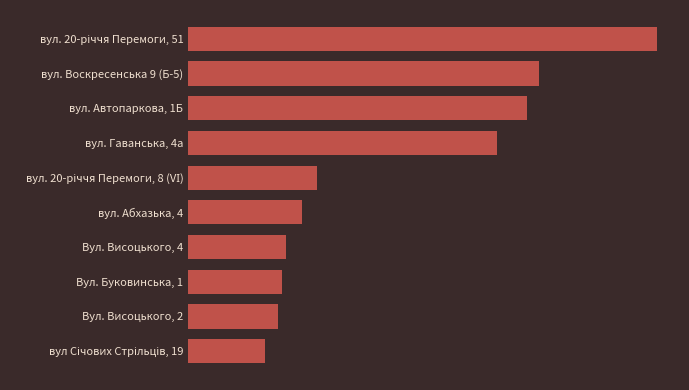

Rank the categories by value from highest to lowest.

вул. 20-річчя Перемоги, 51, вул. Воскресенська 9 (Б-5), вул. Автопаркова, 1Б, вул. Гаванська, 4а, вул. 20-річчя Перемоги, 8 (VІ), вул. Абхазька, 4, Вул. Висоцького, 4, Вул. Буковинська, 1, Вул. Висоцького, 2, вул Січових Стрільців, 19